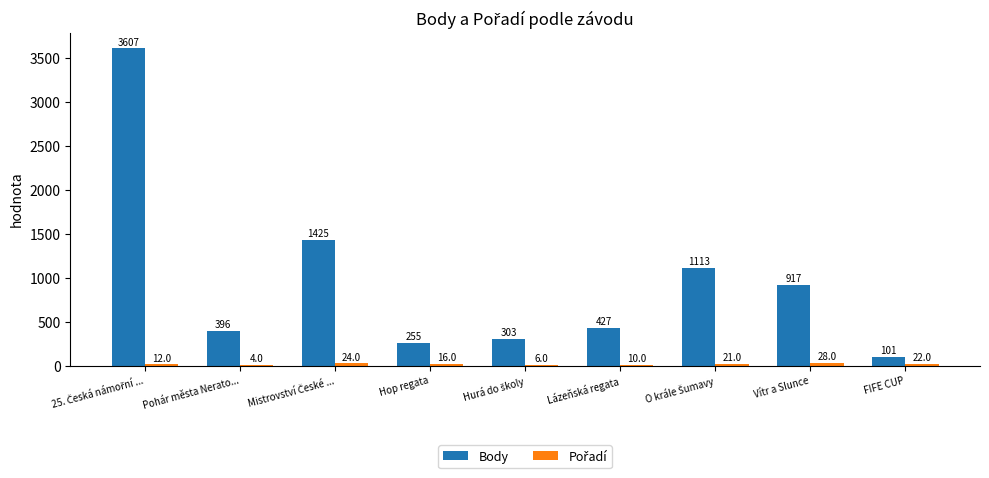

What is the total value across all series at Pohár města Nerato...?

400